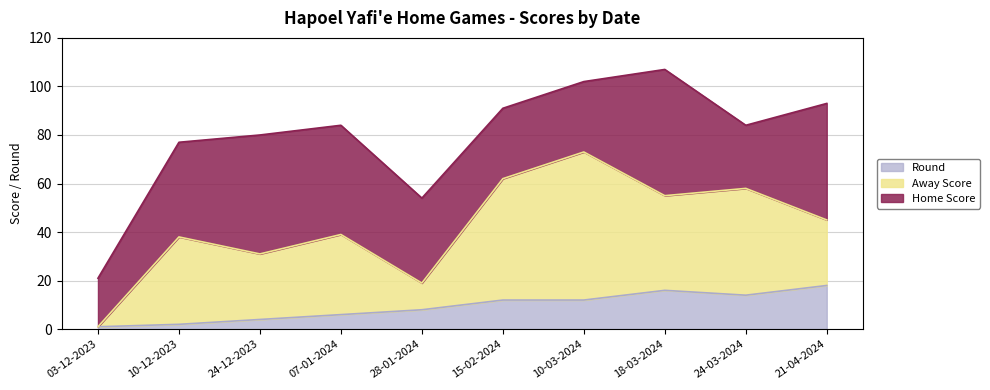

Count the number of categories in the chart.

10